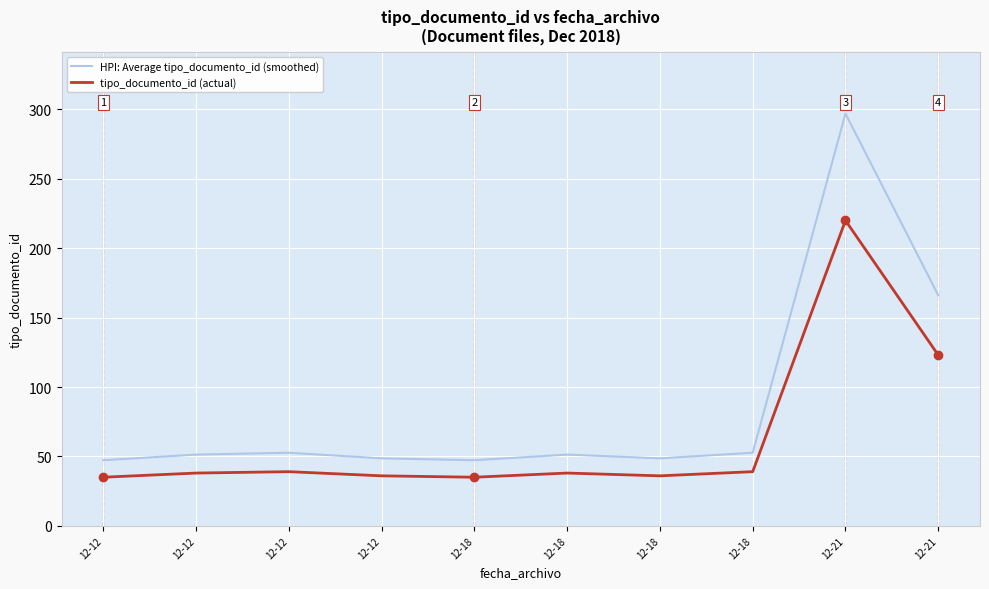

What is the minimum value for tipo_documento_id (actual)?

35.0